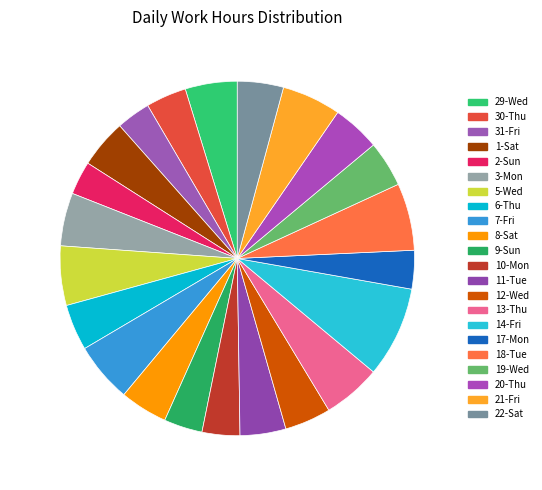

What percentage is the 21-Fri slice, to the nearest percent?

5%